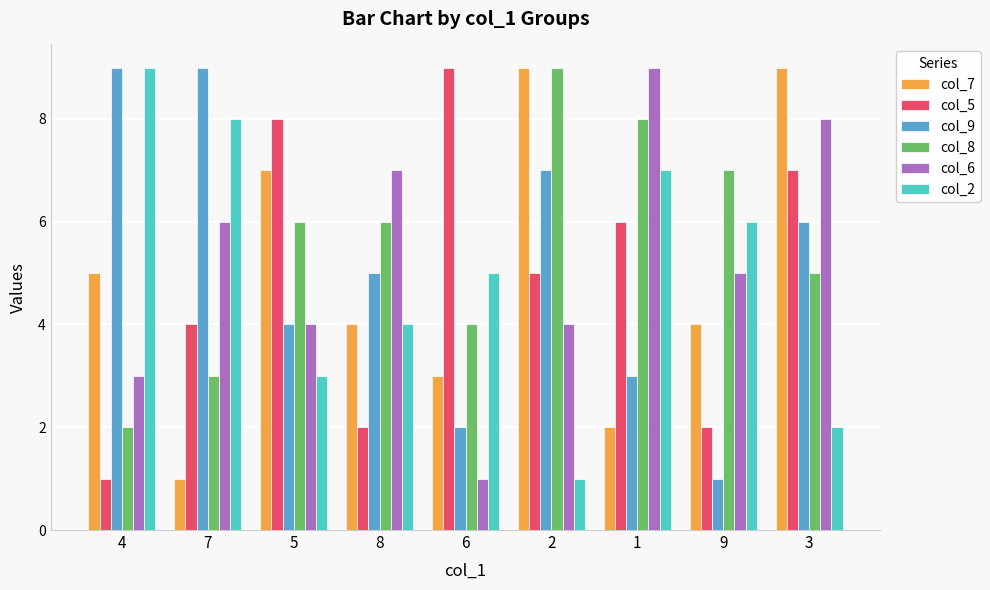

What is the highest value of the col_8 series?

9